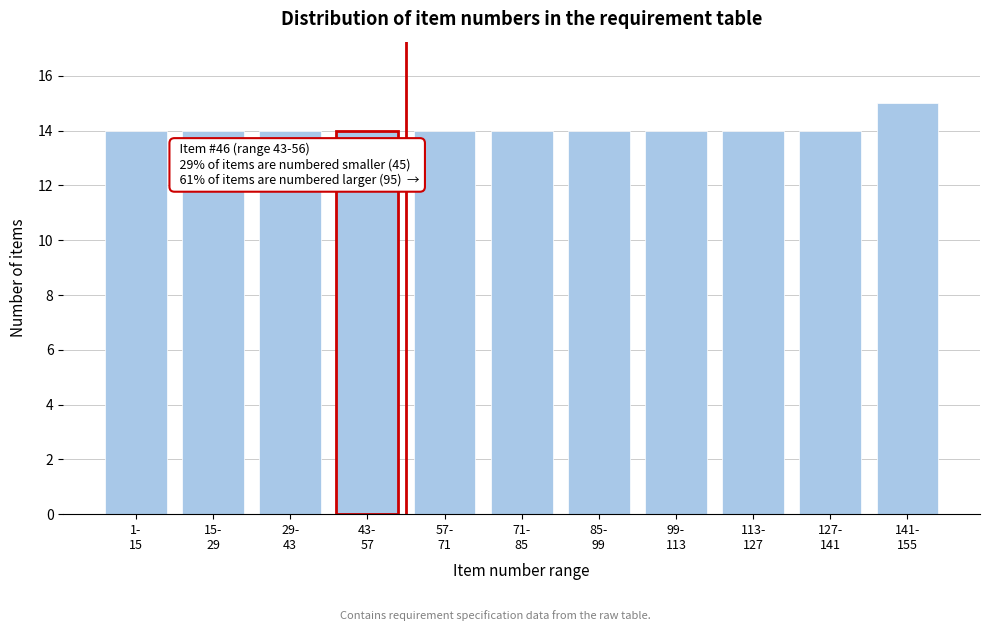

Reading left to right, transcribe all the data shown in this chart.

14	14	14	14	14	14	14	14	14	14	15